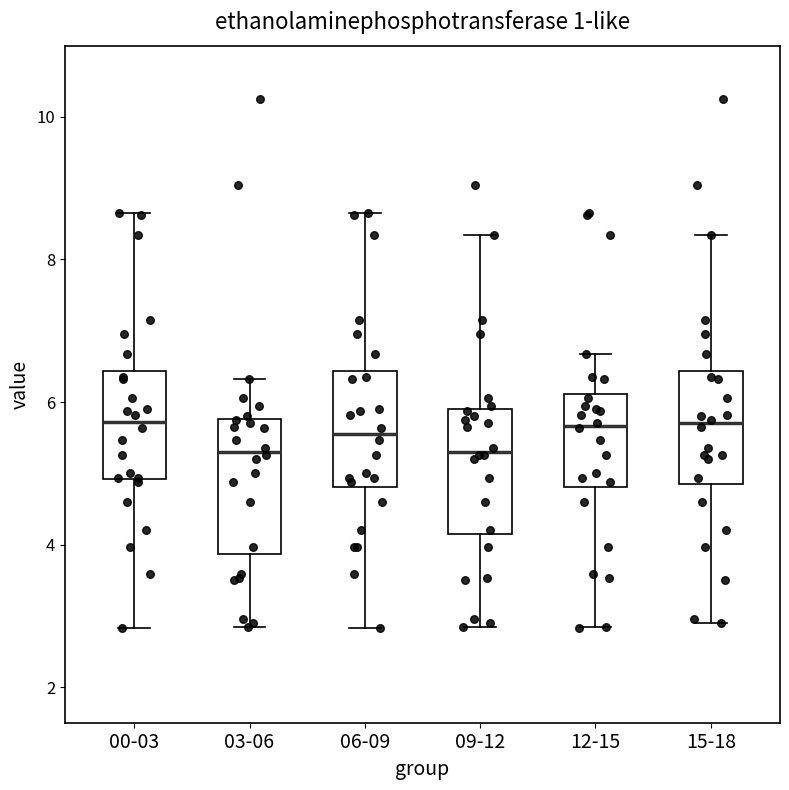

Reading left to right, transcribe this box plot: for each box, give where its median line is, the range the box spans, and where its two whiskers end, as read against the y-axis. The values are not printed on the chart, so give them approximately, as read against the axis.

00-03: median 5.8, box 5.0 to 6.4, whiskers 2.8 to 8.6
03-06: median 5.4, box 3.8 to 5.8, whiskers 2.8 to 6.4
06-09: median 5.6, box 4.8 to 6.4, whiskers 2.8 to 8.6
09-12: median 5.4, box 4.2 to 5.8, whiskers 2.8 to 8.4
12-15: median 5.6, box 4.8 to 6.2, whiskers 2.8 to 6.6
15-18: median 5.8, box 4.8 to 6.4, whiskers 3.0 to 8.4